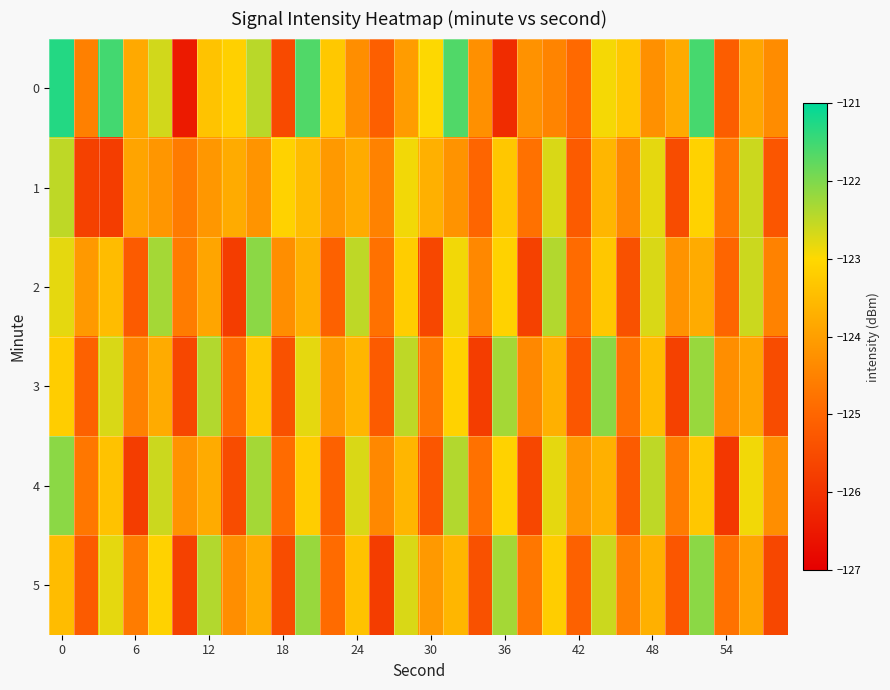

List the series in order of their peak value, highest first.

0, 2, 3, 4, 5, 1